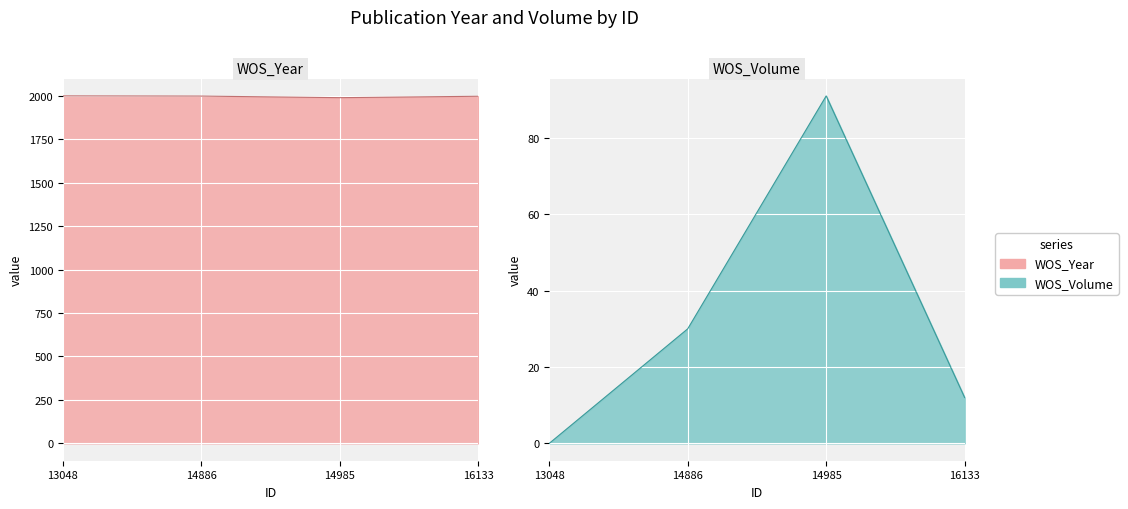

What is the total value across all series at 13048?

1999